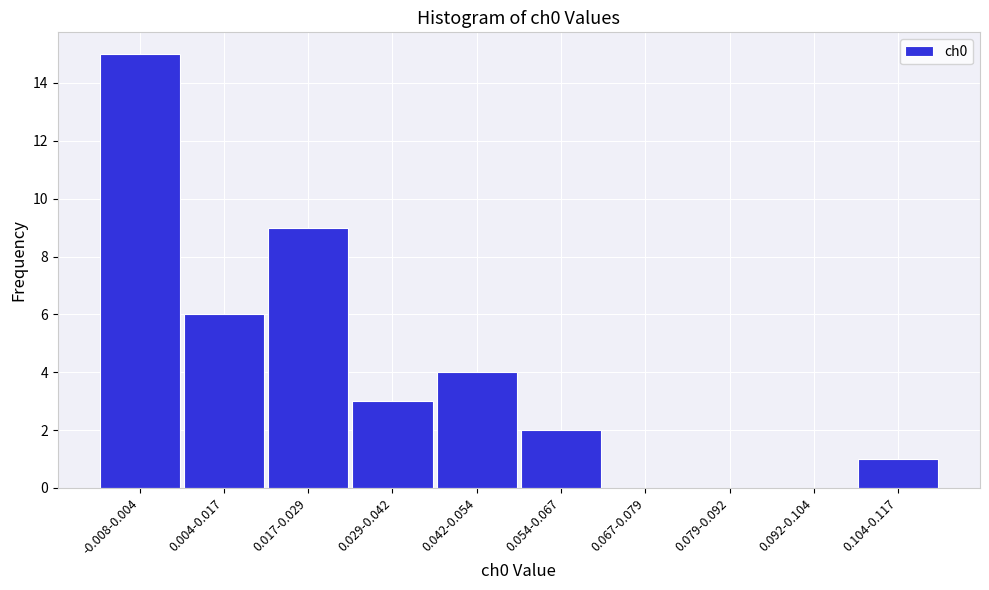

Reading left to right, list all the values displayed in this chart.

-0.008-0.004=15	0.004-0.017=6	0.017-0.029=9	0.029-0.042=3	0.042-0.054=4	0.054-0.067=2	0.067-0.079=0	0.079-0.092=0	0.092-0.104=0	0.104-0.117=1